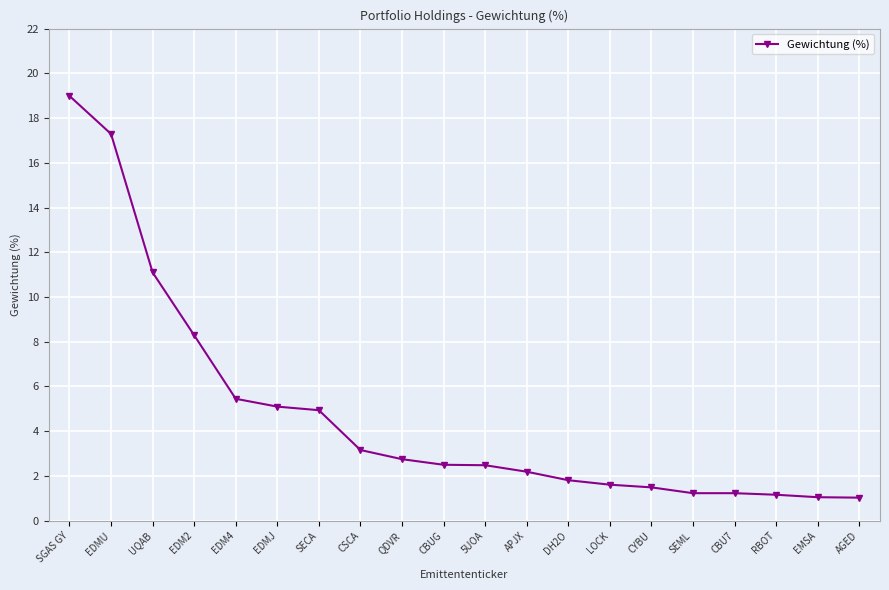

True or false: the data shows 1.8 at DH2O.

True